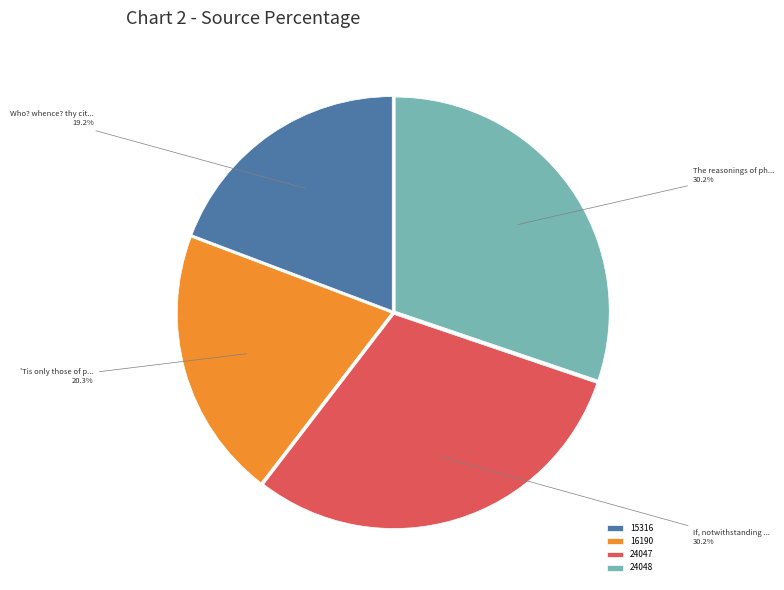

To the nearest percent, what is the difference between the largest and smallest slice percentages?

11%